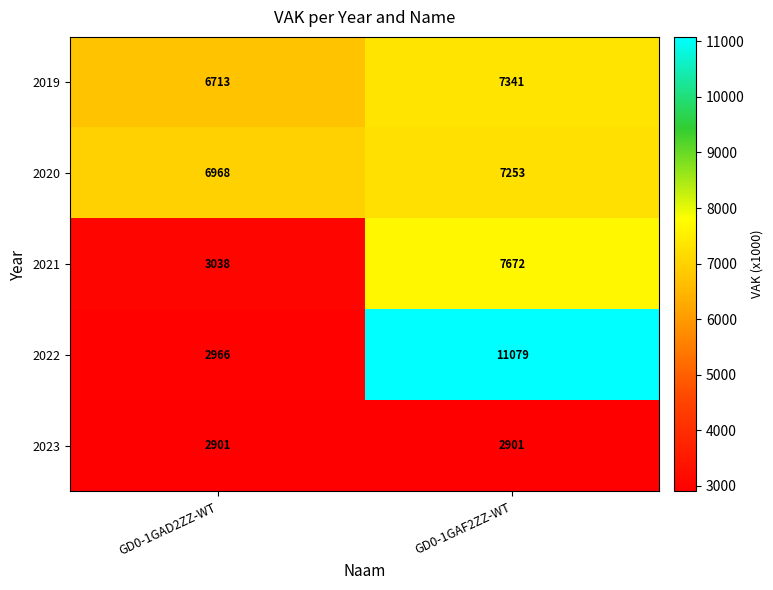

Between GD0-1GAD2ZZ-WT and GD0-1GAF2ZZ-WT, which series saw the biggest shift?

2022